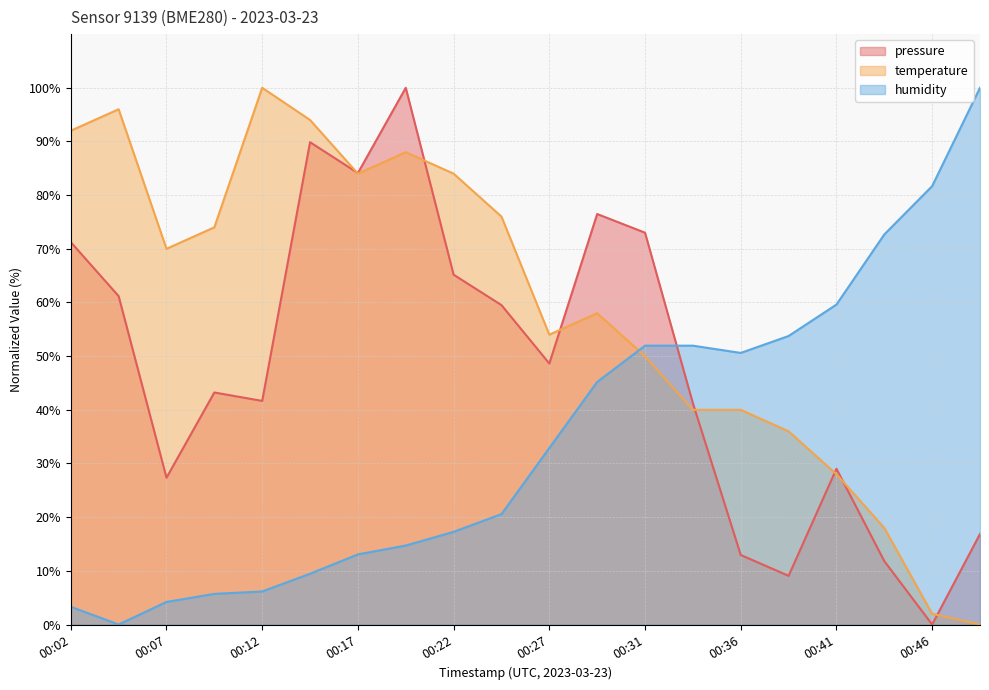

True or false: humidity has more than 0 points higher than both neighbors.

False